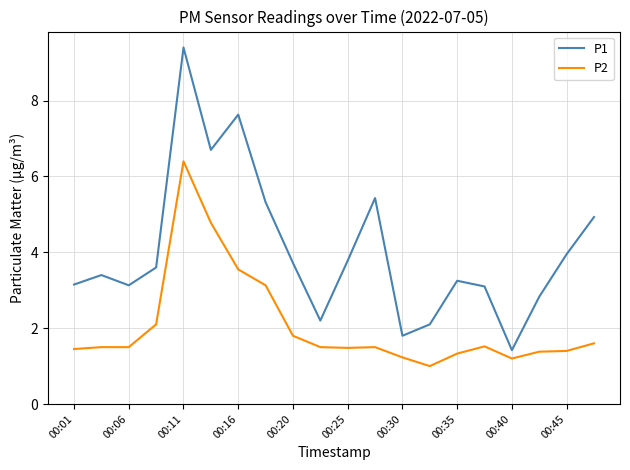

True or false: P1 and P2 cross at least once.

False